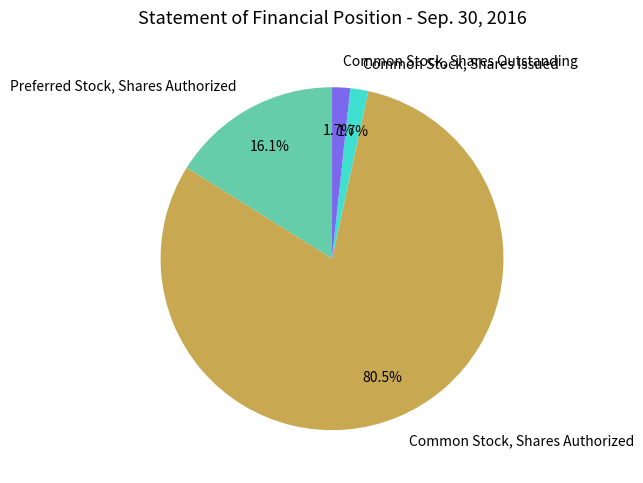

Which category accounts for the majority?

Common Stock, Shares Authorized